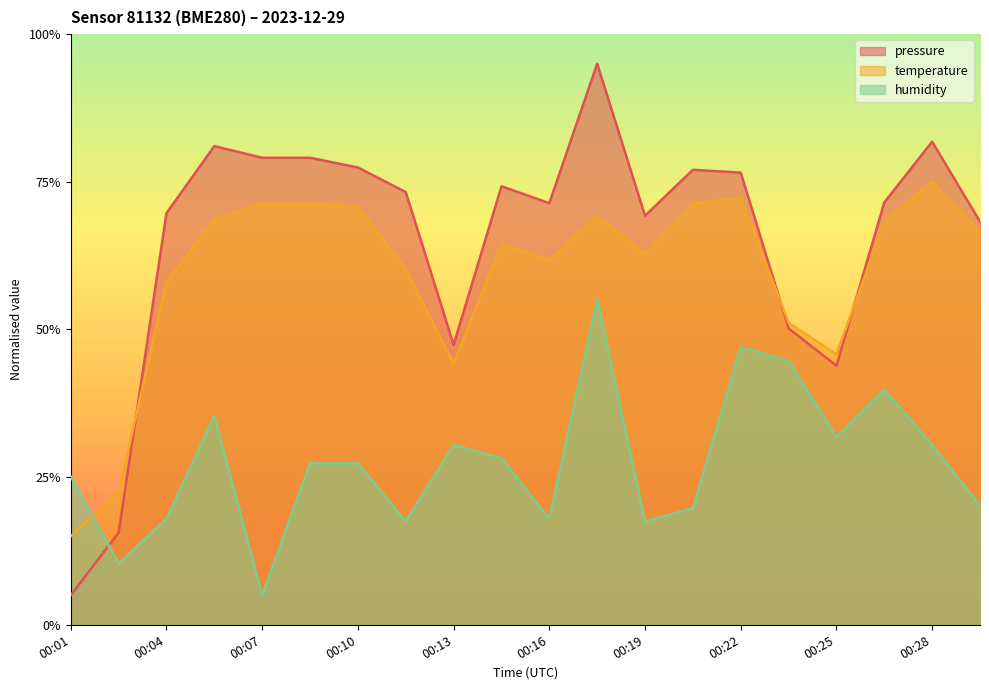

Reading left to right, what are all the values shown in this chart?

pressure: 0.1	0.2	0.7	0.8	0.8	0.8	0.8	0.7	0.5	0.7	0.7	1.0	0.7	0.8	0.8	0.5	0.4	0.7	0.8	0.7
temperature: 0.1	0.2	0.6	0.7	0.7	0.7	0.7	0.6	0.4	0.6	0.6	0.7	0.6	0.7	0.7	0.5	0.5	0.7	0.8	0.7
humidity: 0.3	0.1	0.2	0.4	0.1	0.3	0.3	0.2	0.3	0.3	0.2	0.6	0.2	0.2	0.5	0.4	0.3	0.4	0.3	0.2